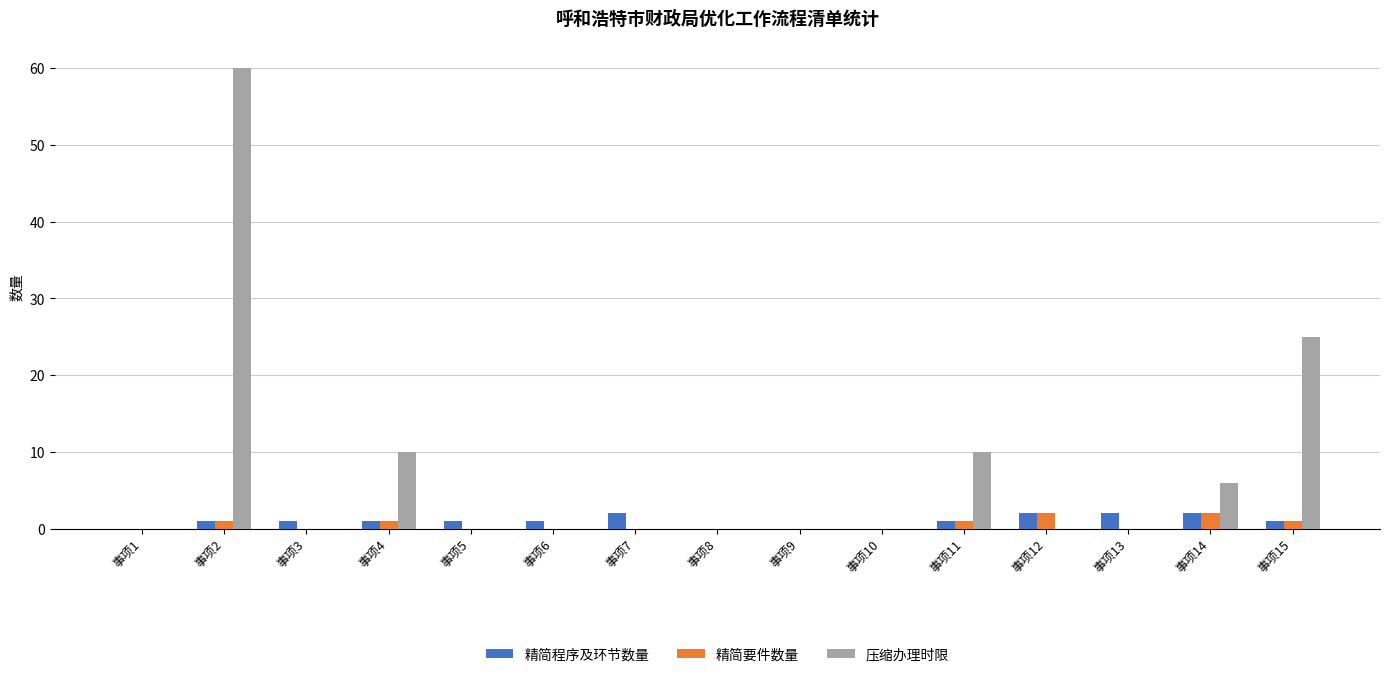

True or false: 精简要件数量 has a value of 0 at 事项10.

True